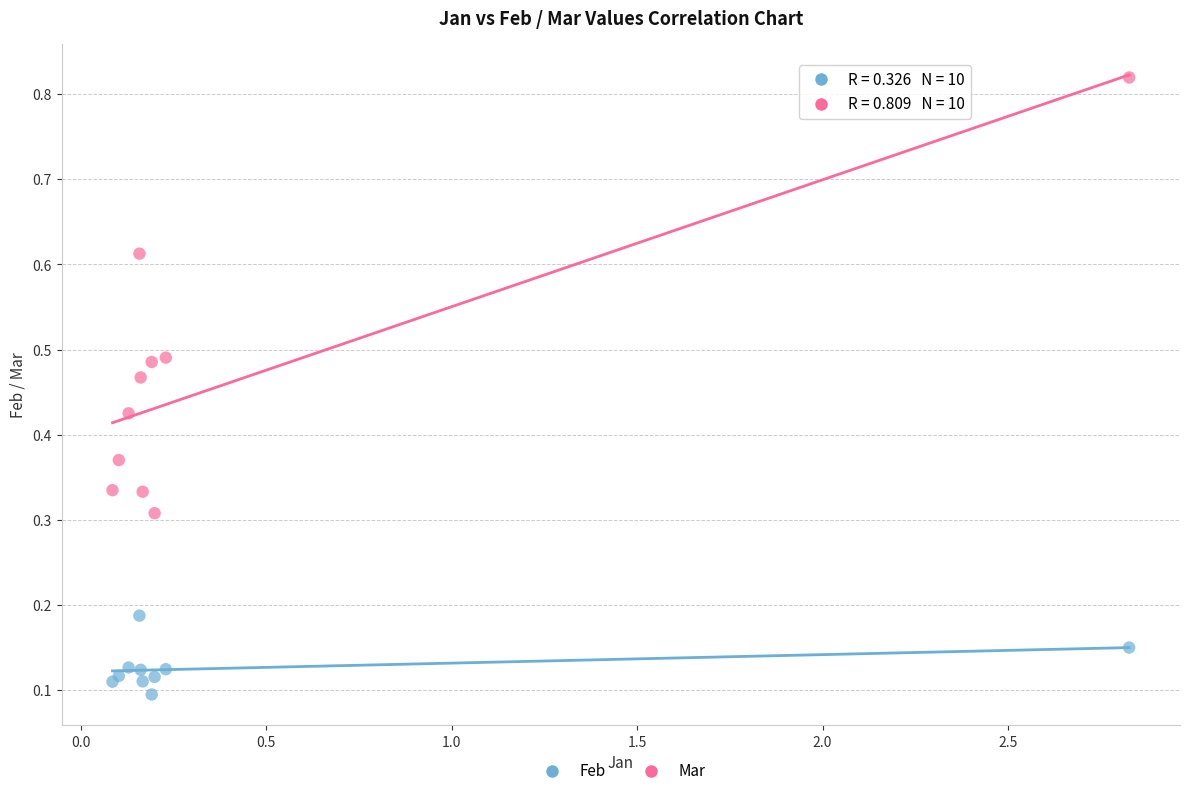

Which series contains the highest Y value?

Mar